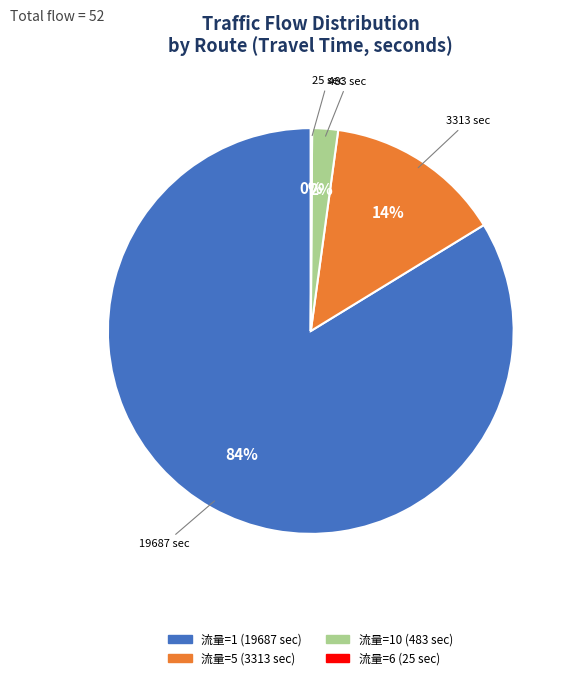

Does any single category account for the majority?

Yes